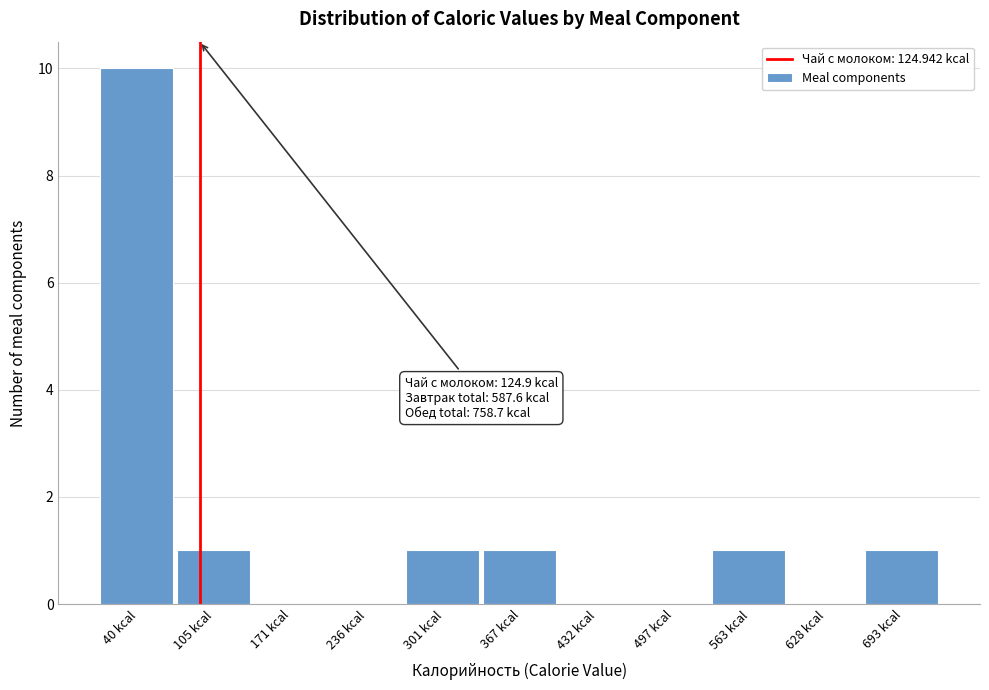

Reading right to left, what are all the values shown in this chart?

693 kcal=1	628 kcal=0	563 kcal=1	497 kcal=0	432 kcal=0	367 kcal=1	301 kcal=1	236 kcal=0	171 kcal=0	105 kcal=1	40 kcal=10